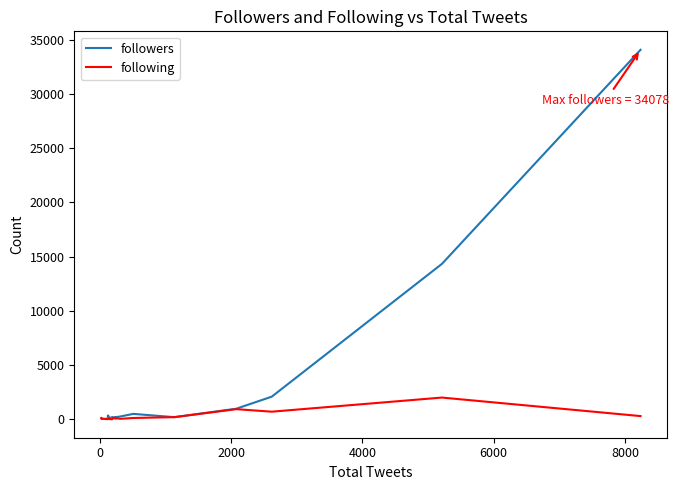

Which series has the largest total across all categories?

followers